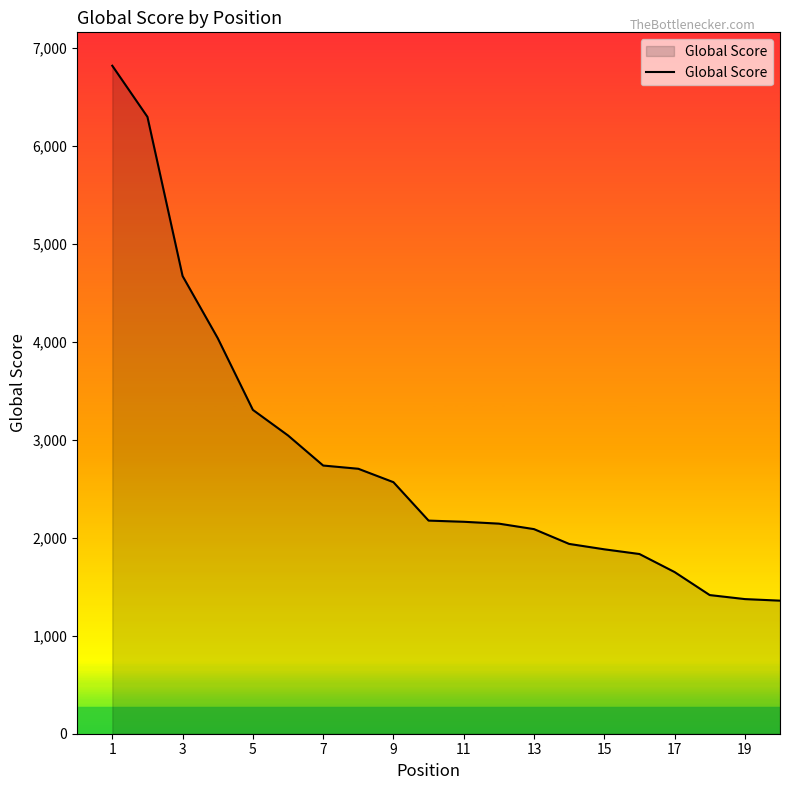

What is the difference between the maximum and minimum values?

5459